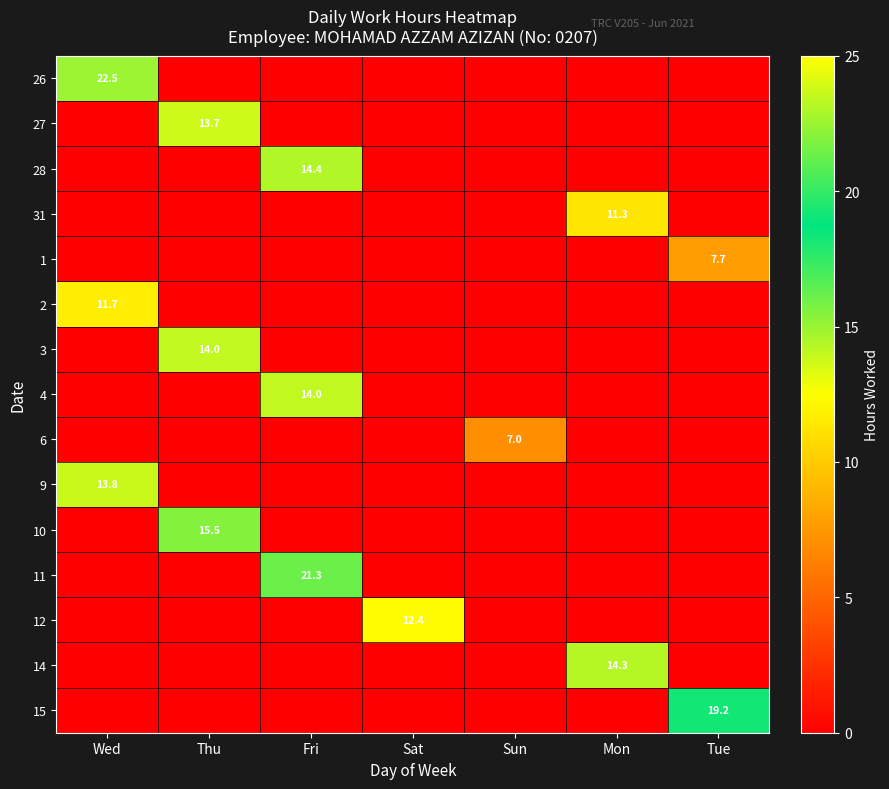

Which series has the widest spread of values?

26